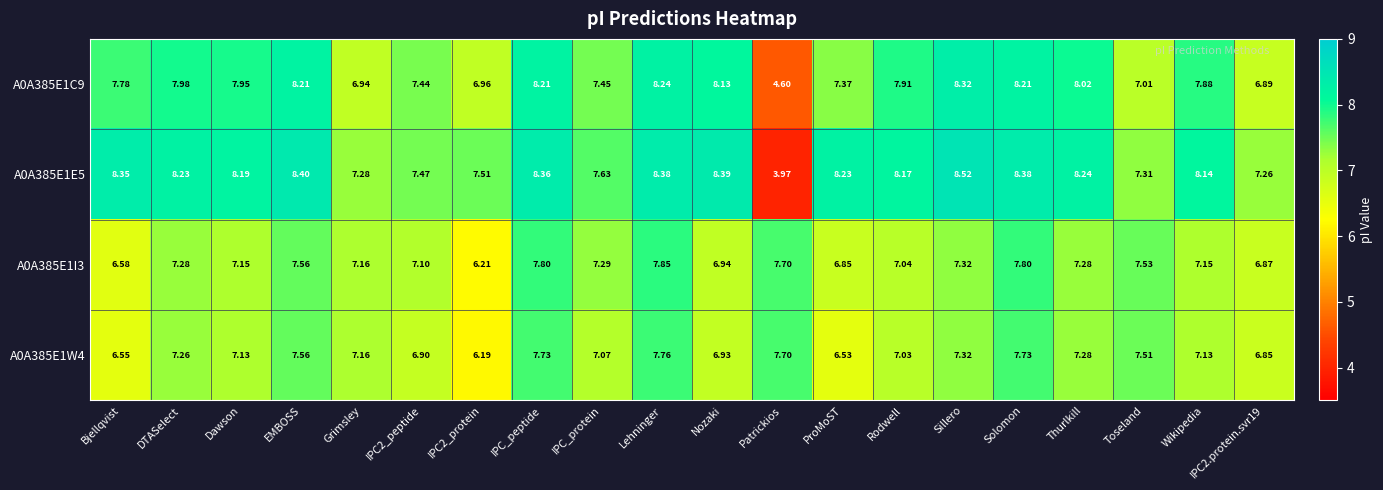

Which series has the largest total across all categories?

A0A385E1E5